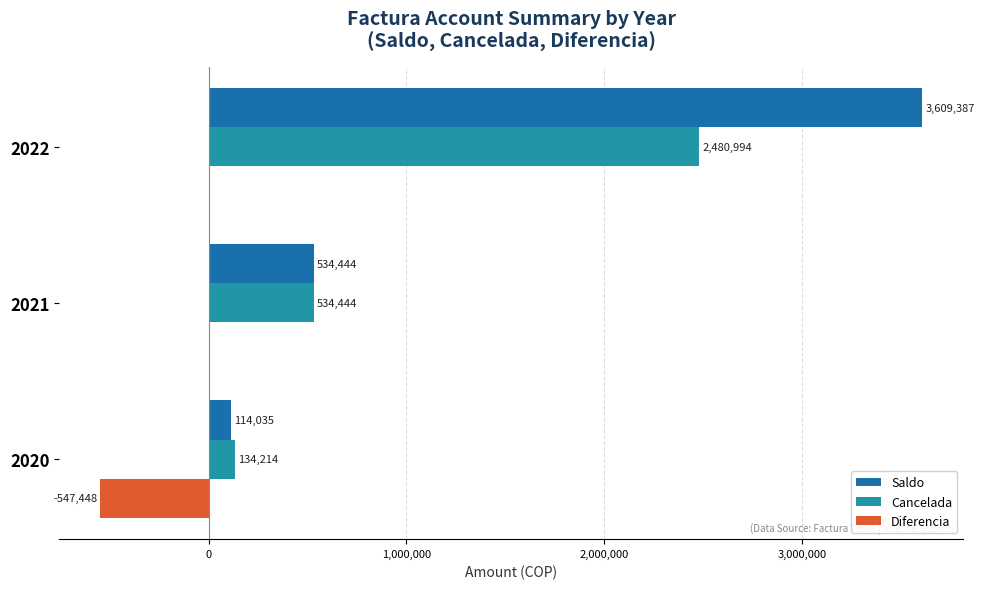

Is it true that Diferencia equals -290058 at 2021?

False